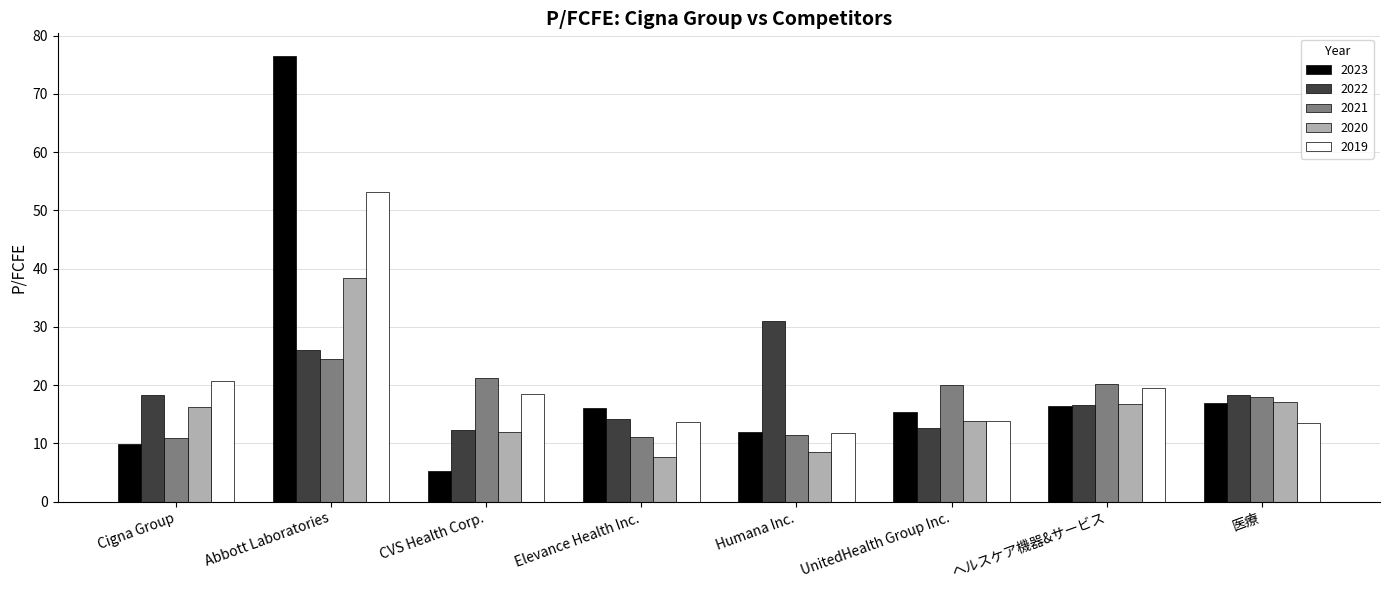

What is the total value across all series at Elevance Health Inc.?

62.8